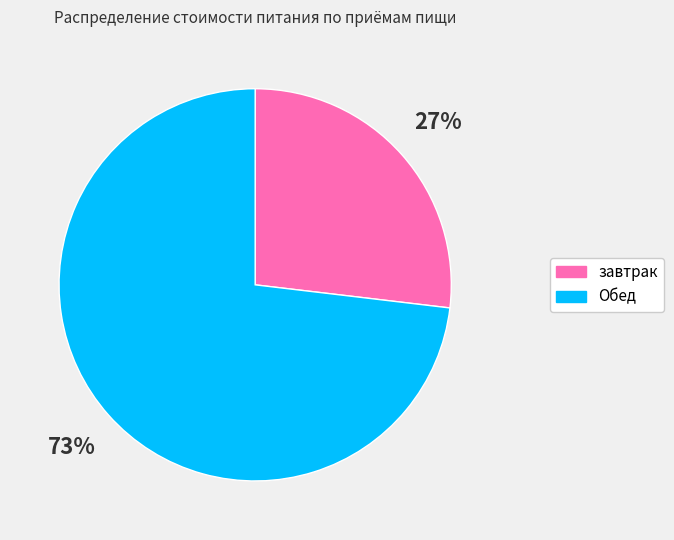

Do Обед and завтрак together represent more than half of the pie?

Yes